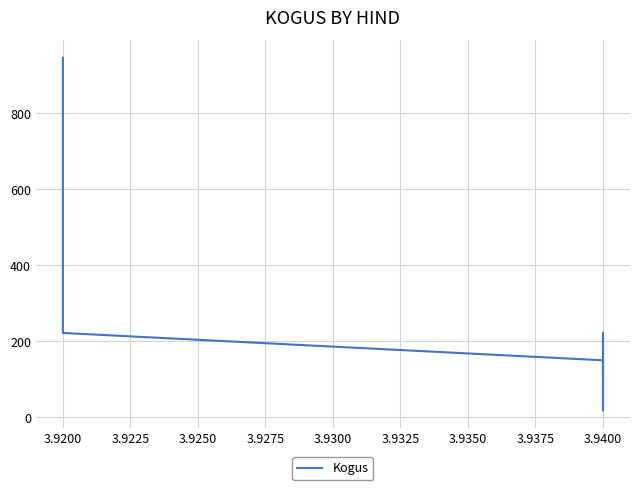

True or false: the data has more than 0 interior local peaks.

True